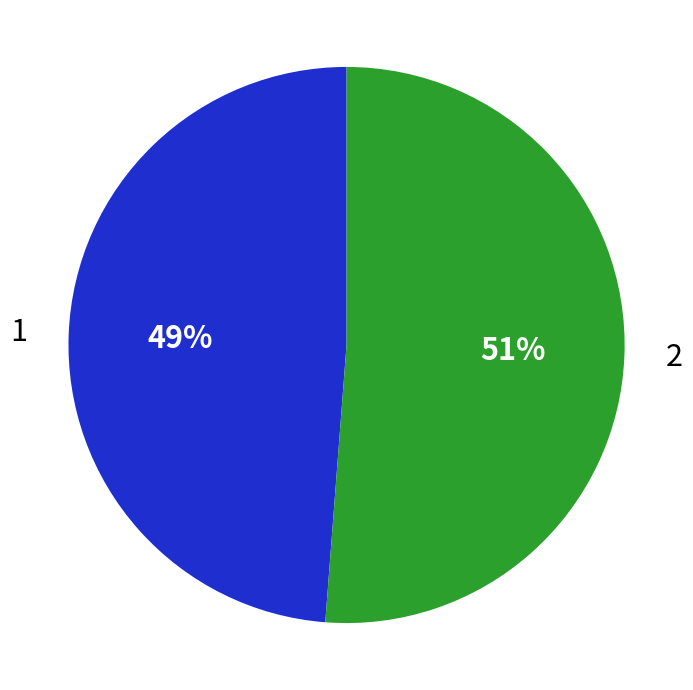

Is the sum of 2 and 1 greater than half?

Yes